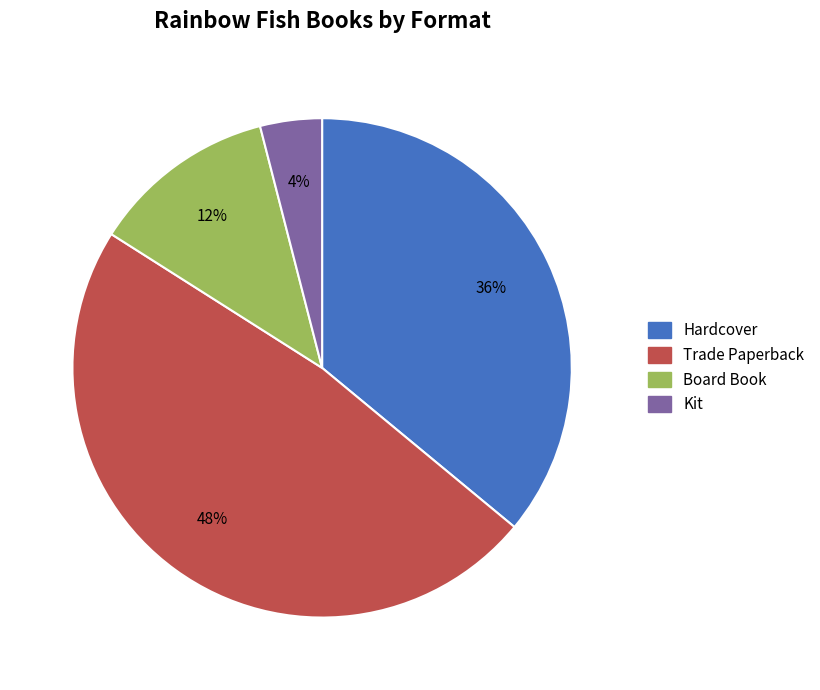

Rank the categories by value from highest to lowest.

Trade Paperback, Hardcover, Board Book, Kit